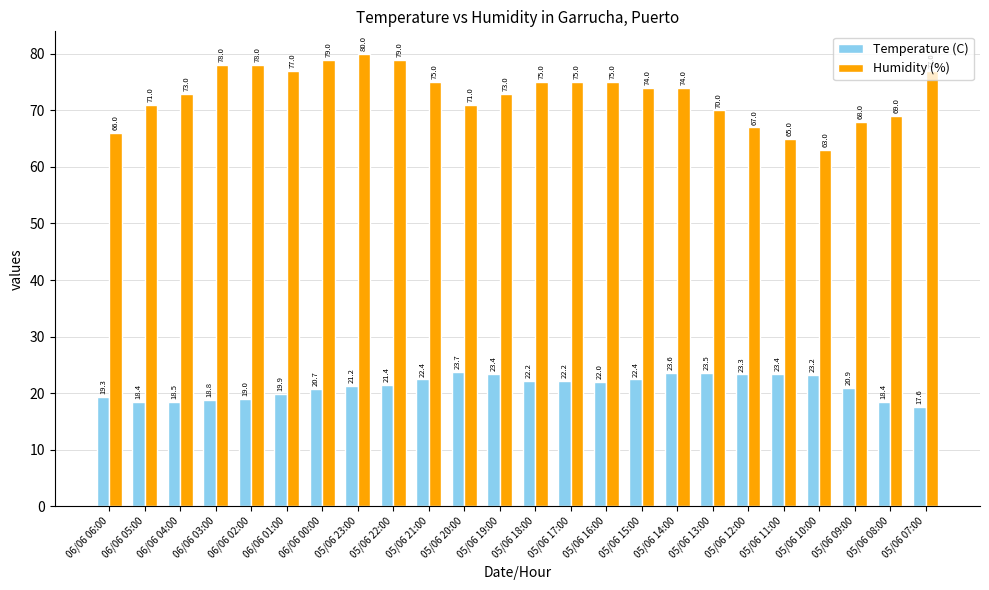

What is the difference between the highest and lowest values at 05/06 21:00?

52.6